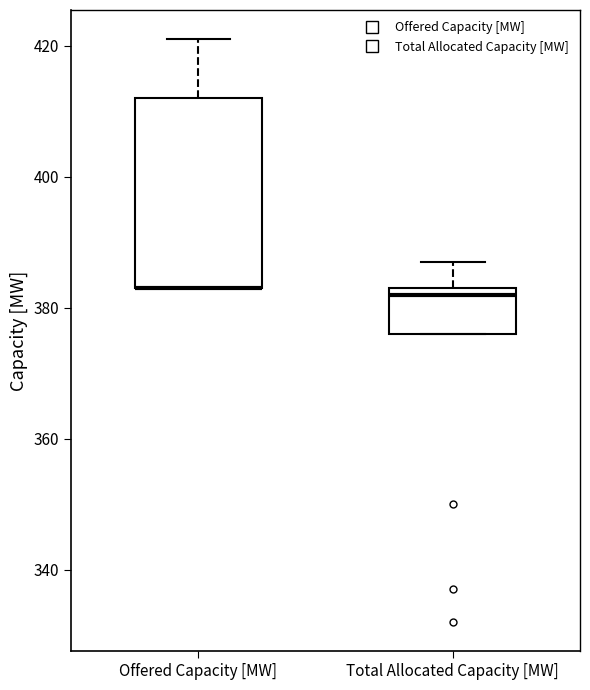

Reading left to right, transcribe this box plot: for each box, give where its median line is, the range the box spans, and where its two whiskers end, as read against the y-axis. The values are not printed on the chart, so give them approximately, as read against the axis.

Offered Capacity [MW]: median 384 (drawn on the box's lower edge), box 384 to 412, whiskers 384 to 422
Total Allocated Capacity [MW]: median 382, box 376 to 384, whiskers 376 to 388